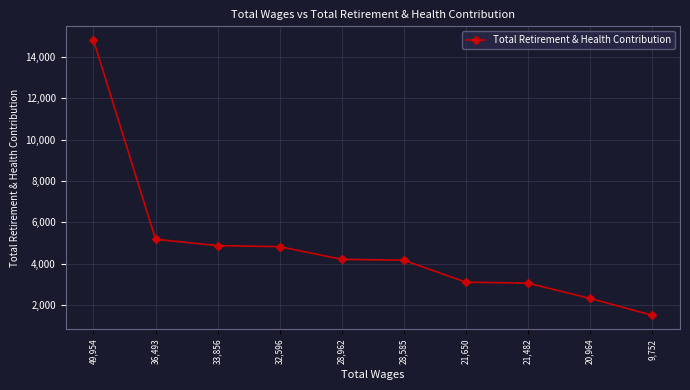

At which label is the value closest to 8158?

36,493